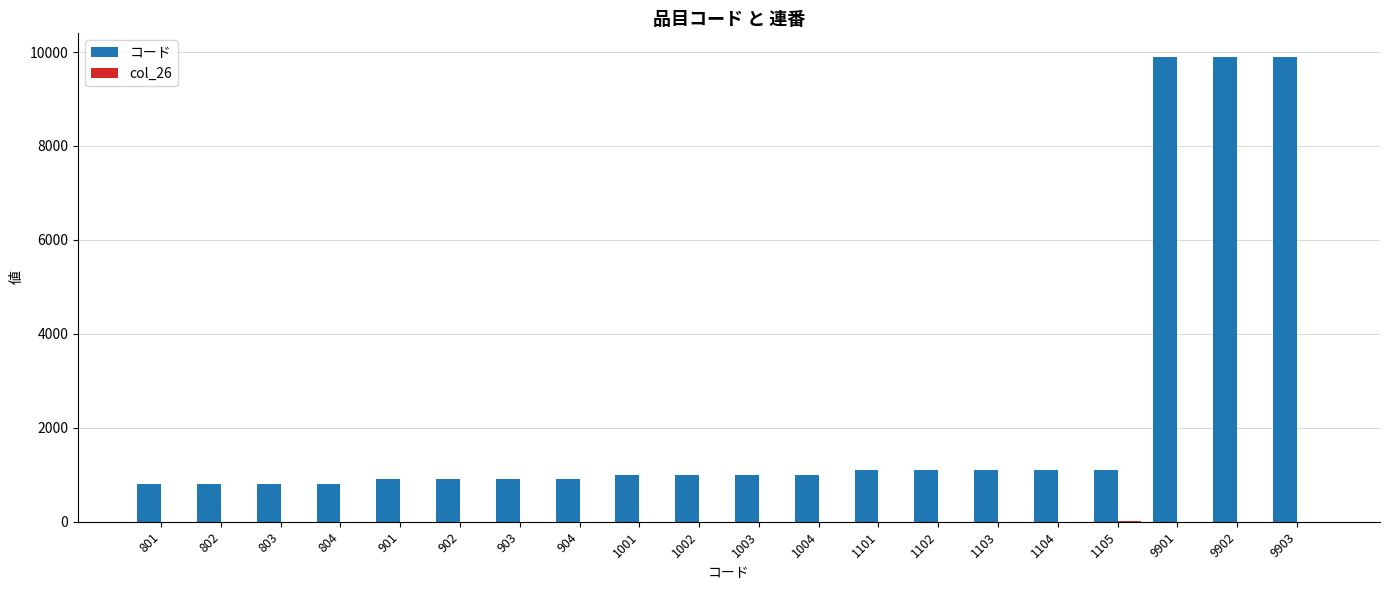

The value of コード at 802 is 226. True or false?

False